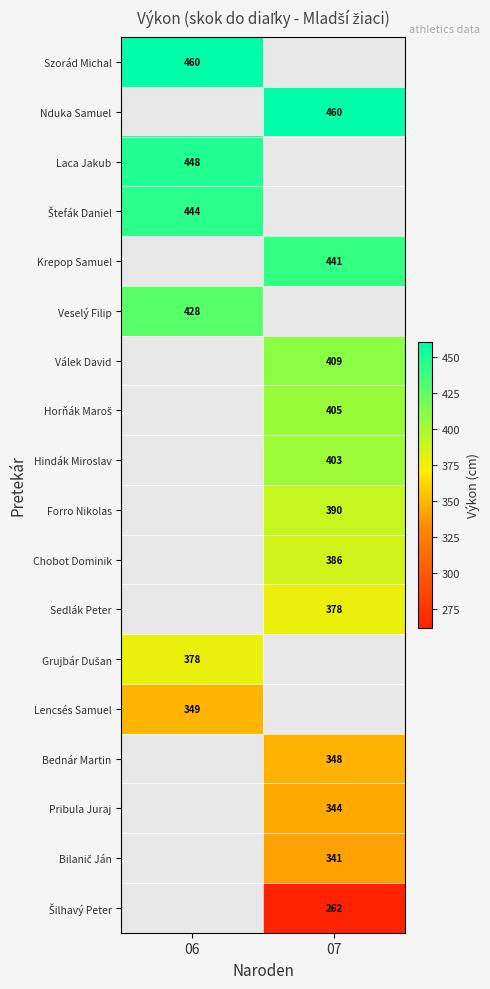

What is the difference between the highest and lowest values at 06?

111.0